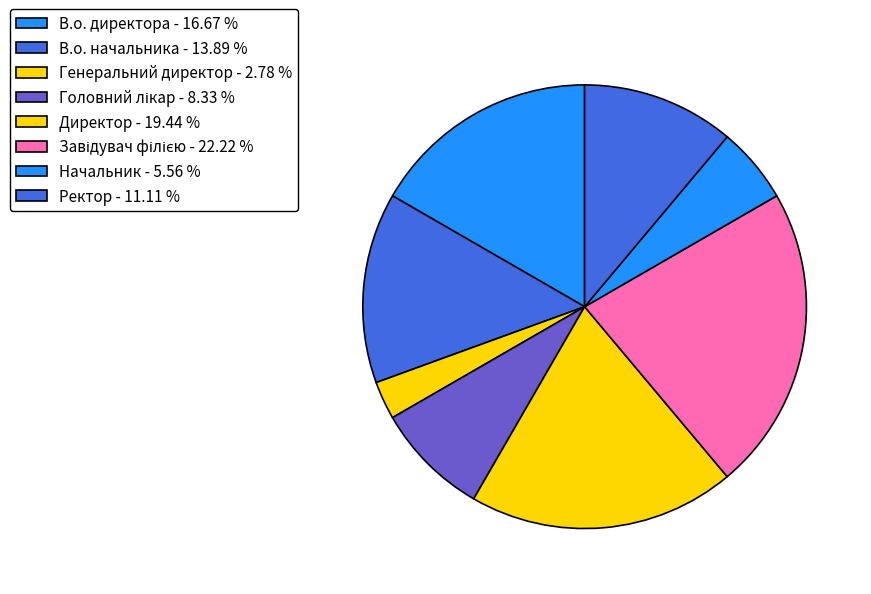

The Головний лікар slice represents 8% of the pie. True or false?

True